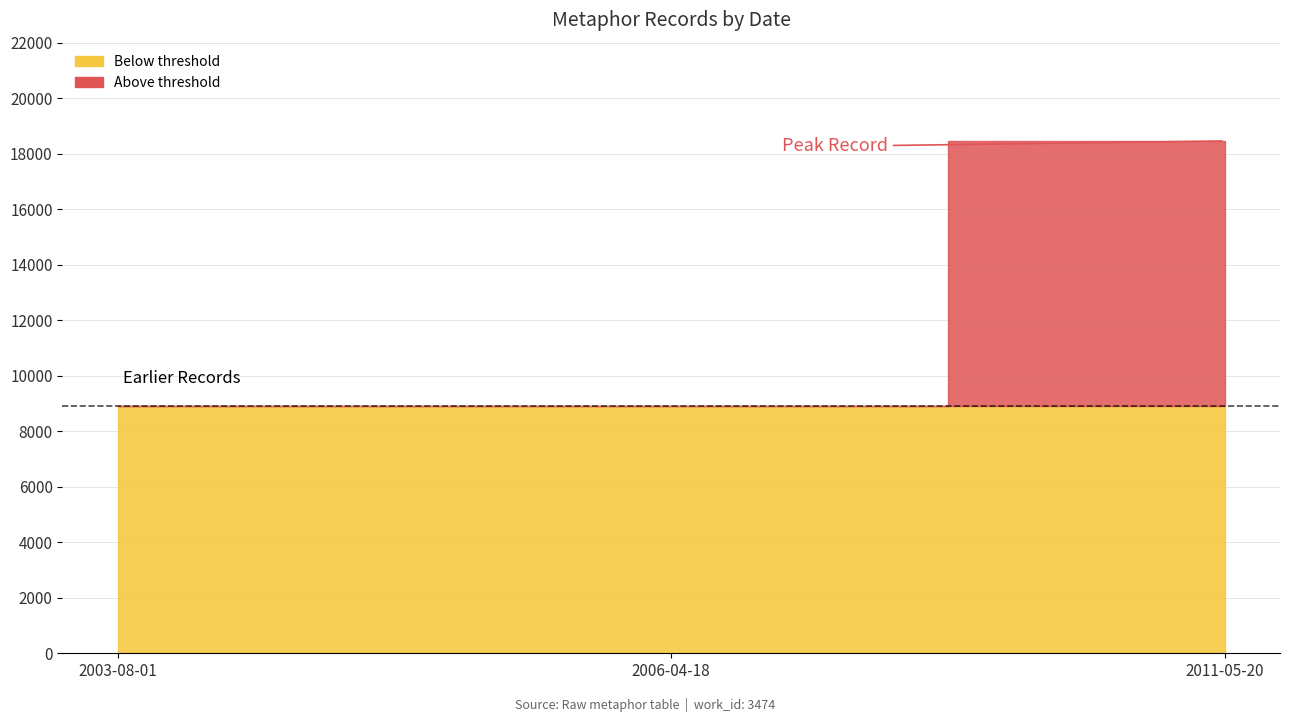

List the labels in order of value, smallest first.

2003-08-01, 2006-04-18, 2011-05-20